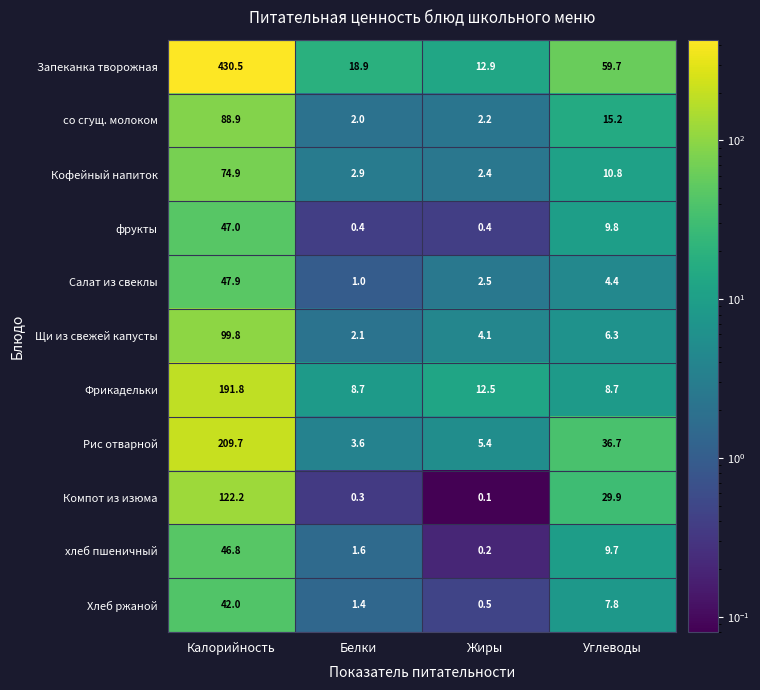

At Жиры, list the series in order from largest to smallest.

Запеканка творожная, Фрикадельки, Рис отварной, Щи из свежей капусты, Салат из свеклы, Кофейный напиток, со сгущ. молоком, Хлеб ржаной, фрукты, хлеб пшеничный, Компот из изюма